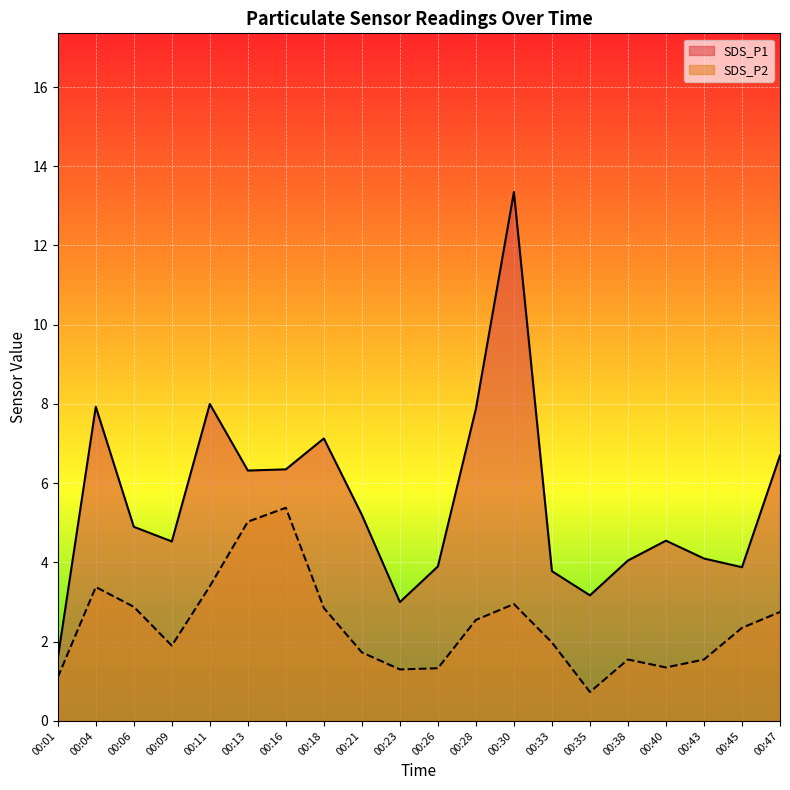

How many interior local peaks does the SDS_P1 series have?

5